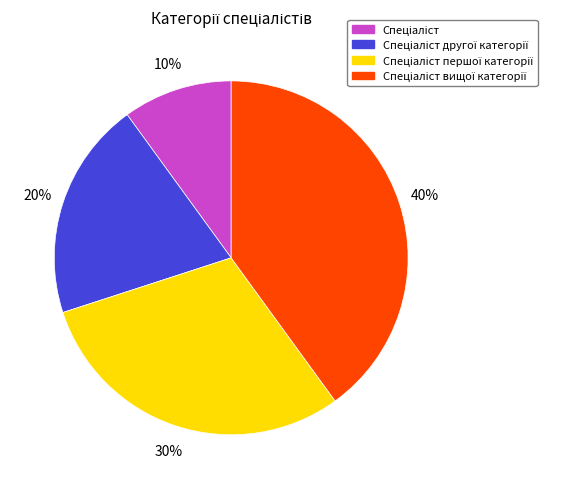

Count the number of slices in the pie.

4